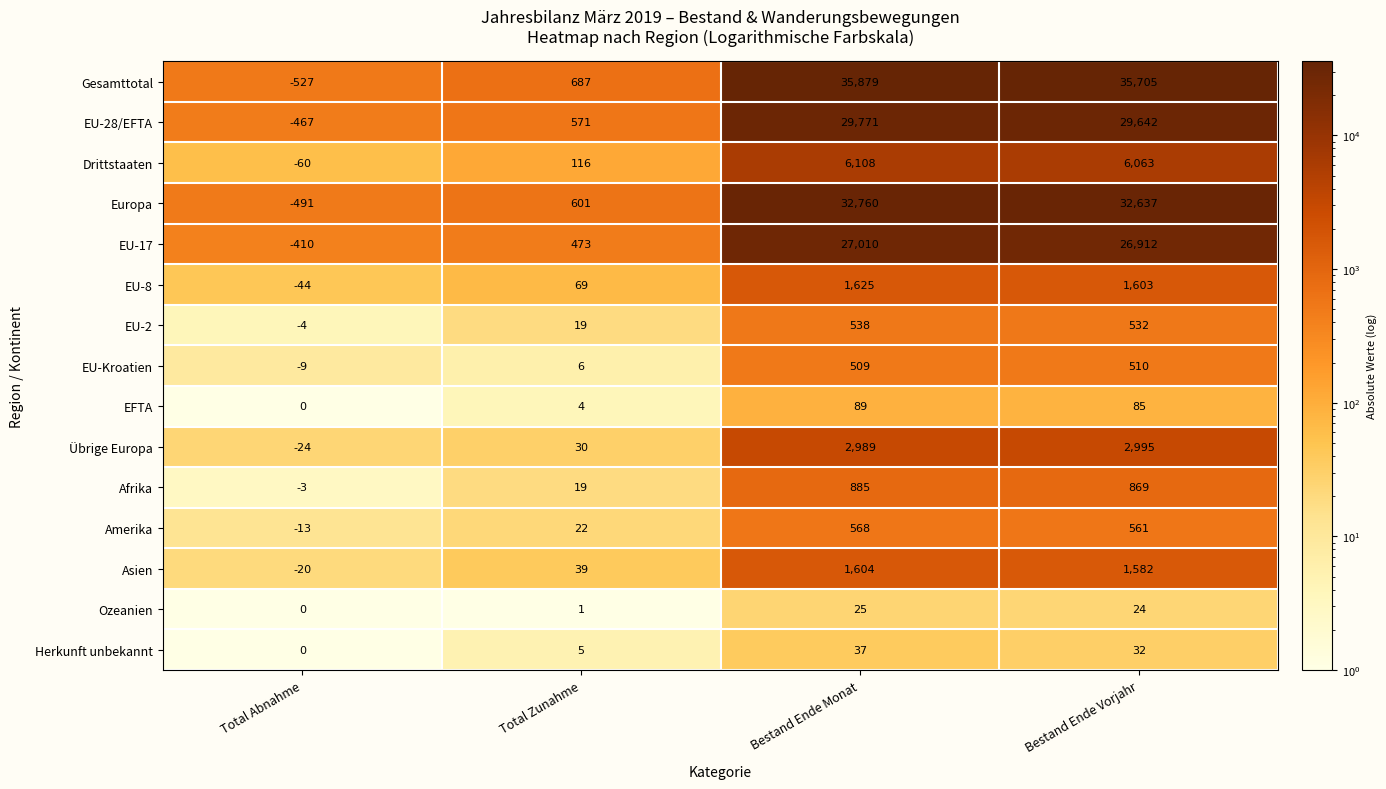

Is it true that EU-28/EFTA equals 16846 at Bestand Ende Monat?

False